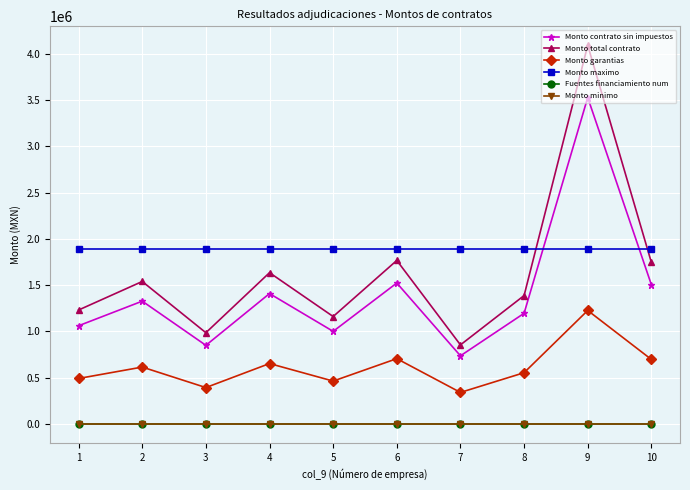

At which category is the sum across all series the highest?

9